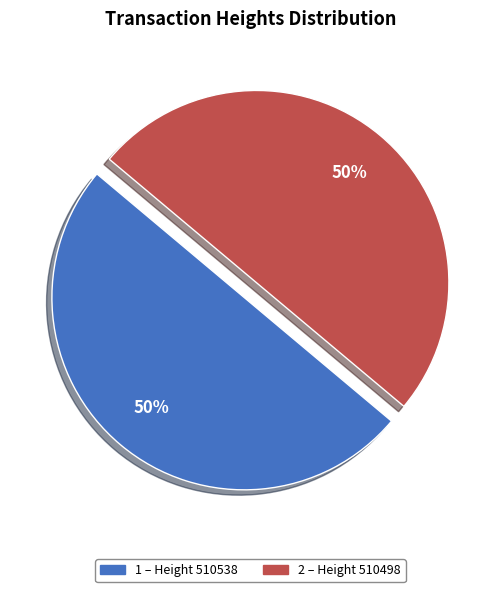

To the nearest percent, what is the average slice percentage?

50%